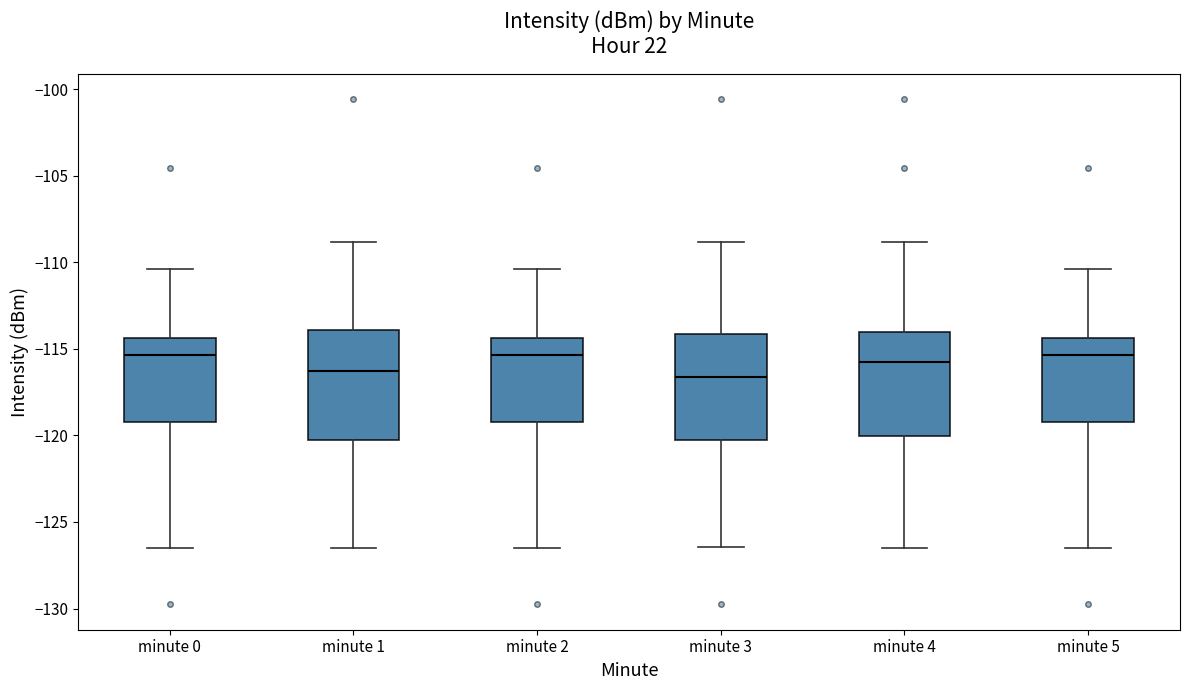

Reading left to right, read every box against the y-axis: the position of its median line, the range the box covers, and the ends of its whiskers. The values are not printed on the chart, so give them approximately, as read against the axis.

minute 0: median -115.5, box -119.0 to -114.5, whiskers -126.5 to -110.5
minute 1: median -116.5, box -120.0 to -114.0, whiskers -126.5 to -109.0
minute 2: median -115.5, box -119.0 to -114.5, whiskers -126.5 to -110.5
minute 3: median -116.5, box -120.0 to -114.0, whiskers -126.5 to -109.0
minute 4: median -115.5, box -120.0 to -114.0, whiskers -126.5 to -109.0
minute 5: median -115.5, box -119.0 to -114.5, whiskers -126.5 to -110.5